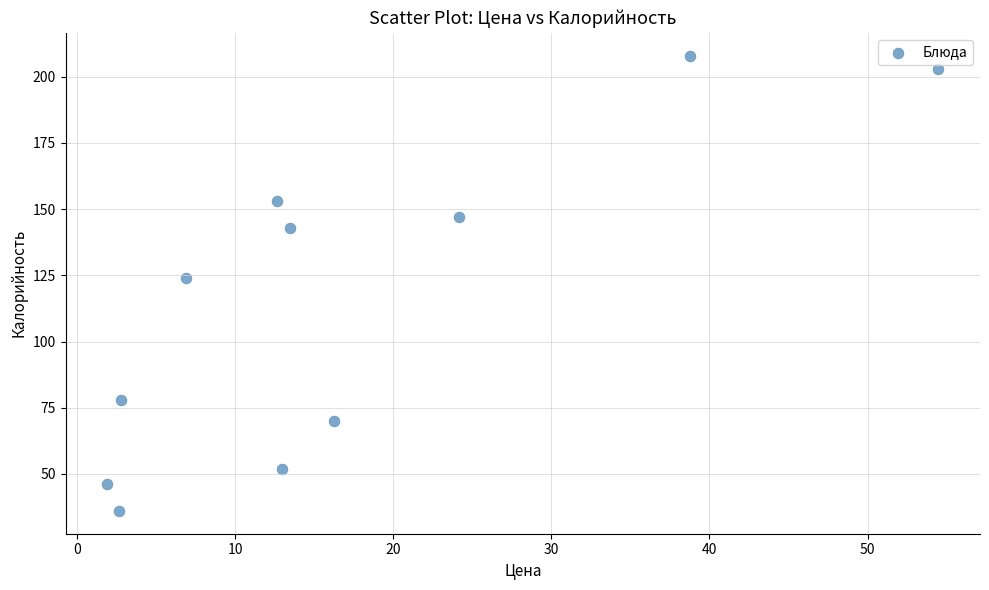

What Y value in the scatter plot is closest to 122?

124